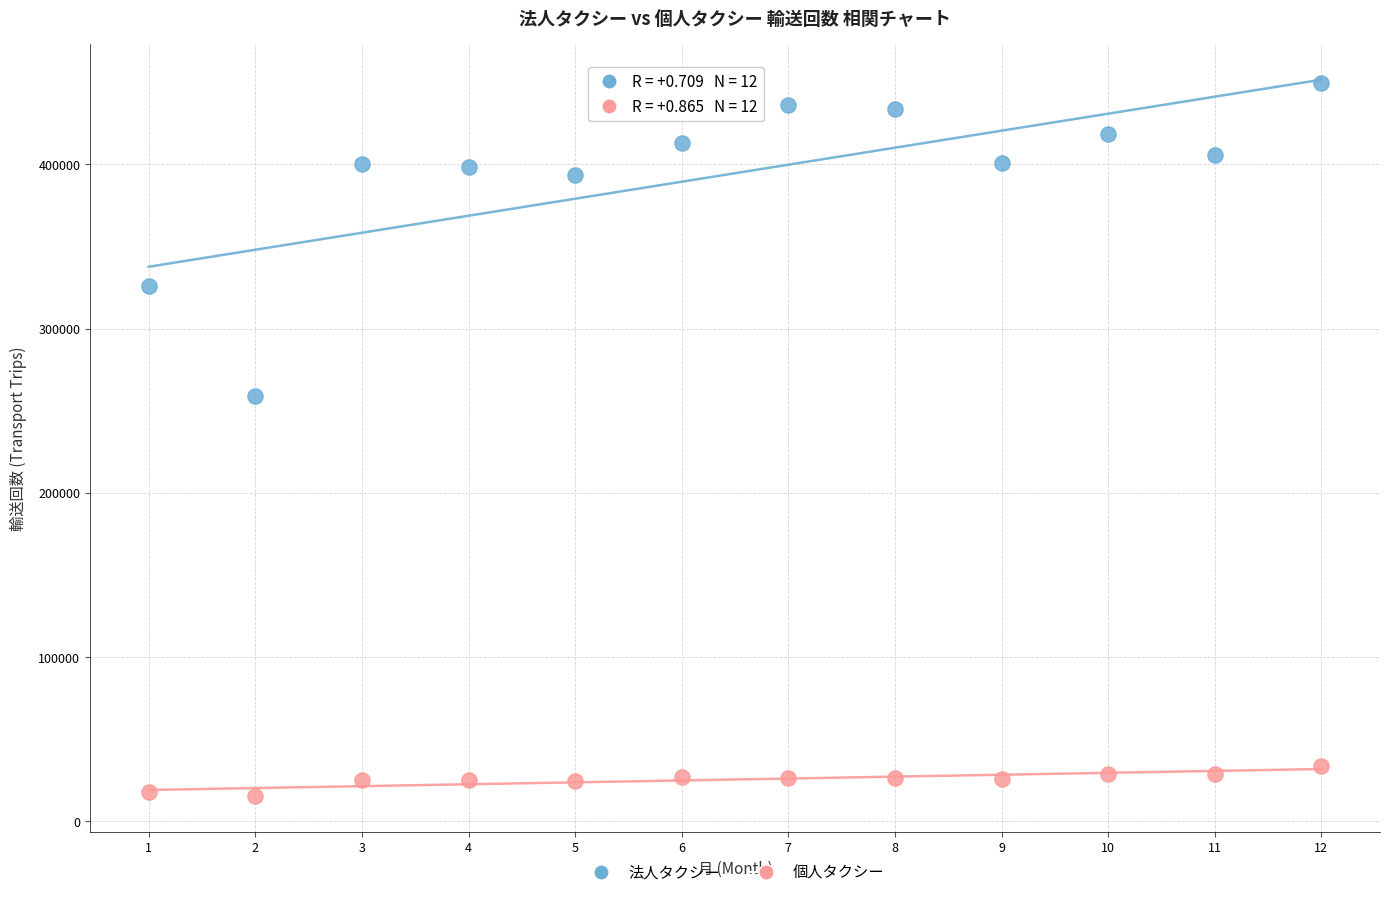

Which series reaches the minimum Y coordinate?

個人タクシー